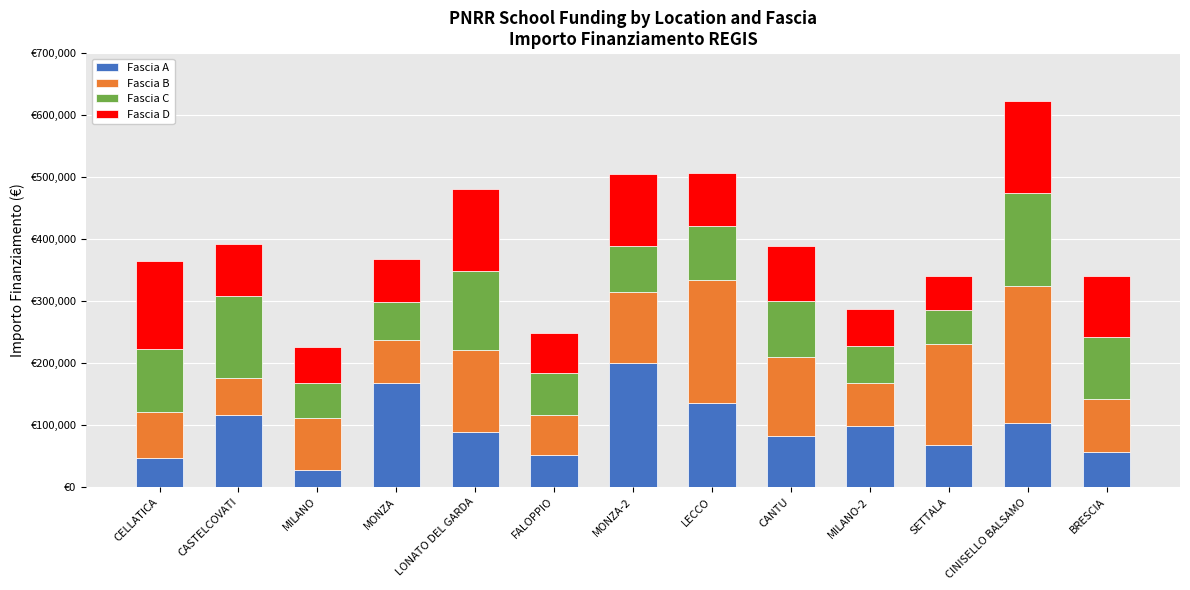

Which series has the widest spread of values?

Fascia A